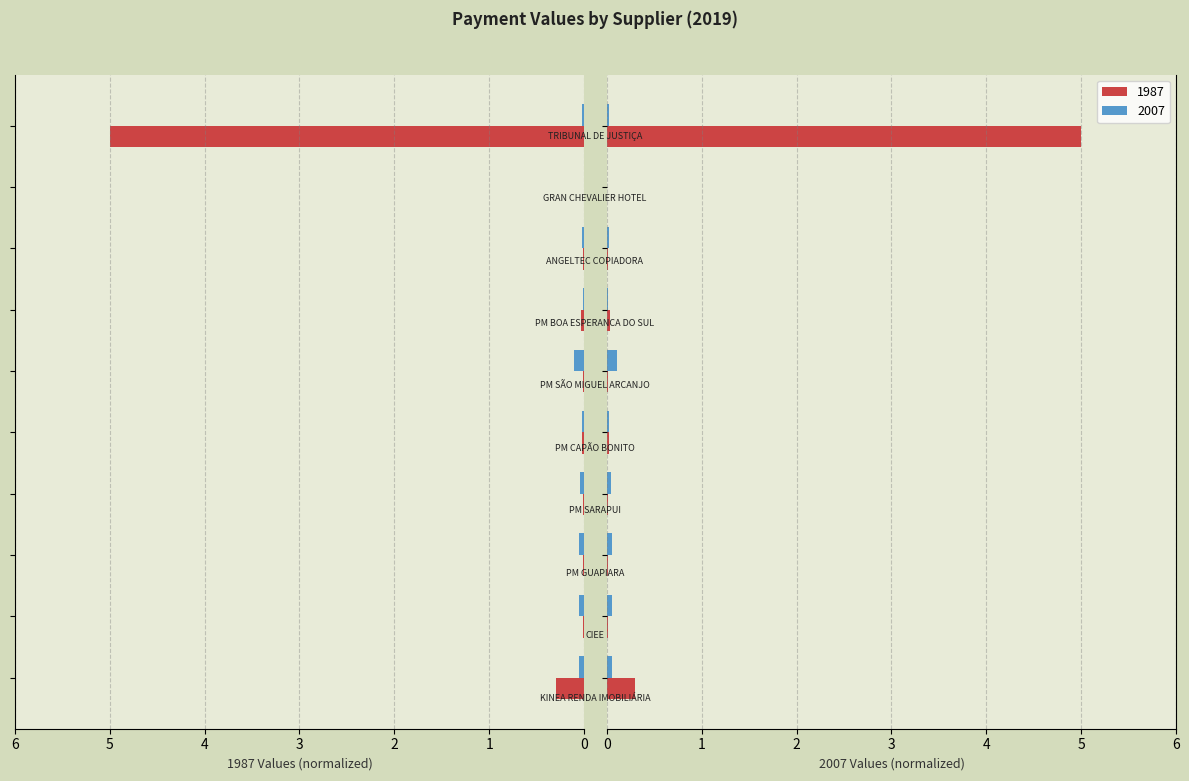

What is the greatest value displayed?

5.0